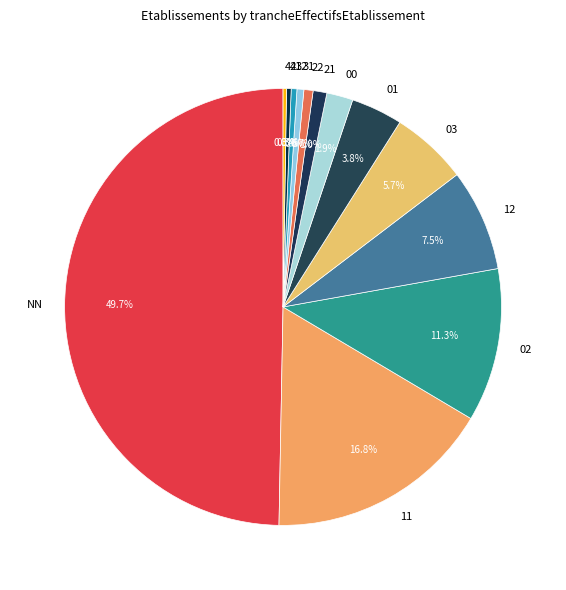

Does 12 represent more than half of the total?

No